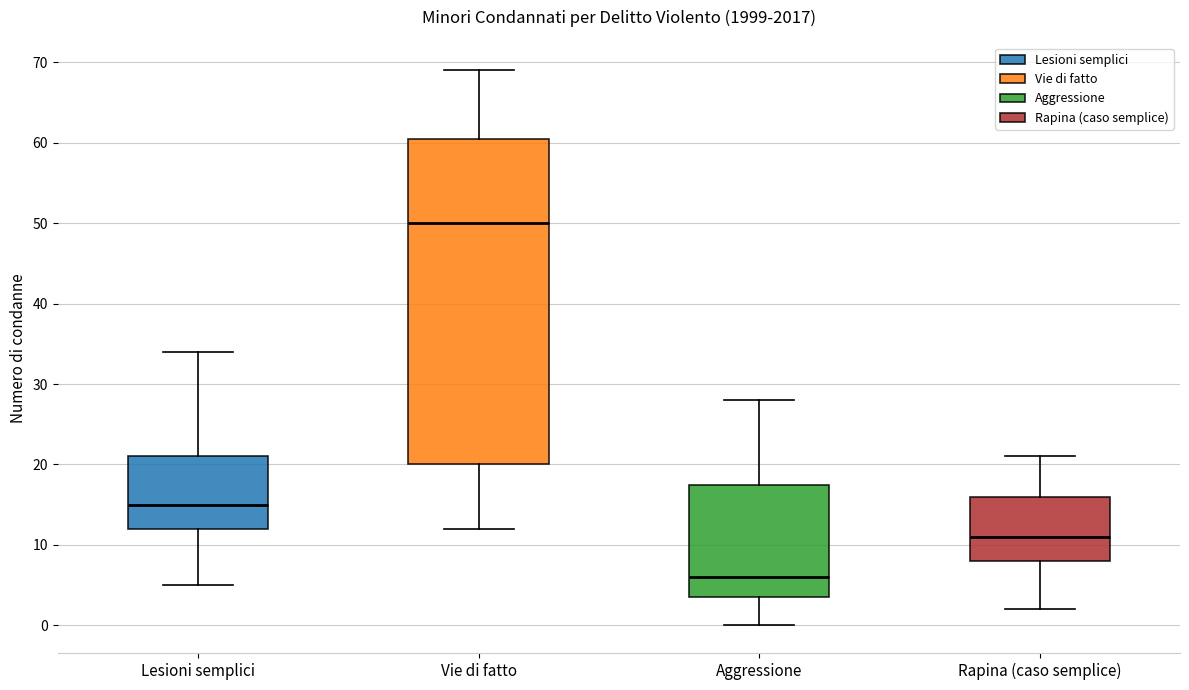

Reading left to right, read every box against the y-axis: the position of its median line, the range the box covers, and the ends of its whiskers. The values are not printed on the chart, so give them approximately, as read against the axis.

Lesioni semplici: median 15, box 12 to 21, whiskers 5 to 34
Vie di fatto: median 50, box 20 to 61, whiskers 12 to 69
Aggressione: median 6, box 4 to 18, whiskers 0 to 28
Rapina (caso semplice): median 11, box 8 to 16, whiskers 2 to 21